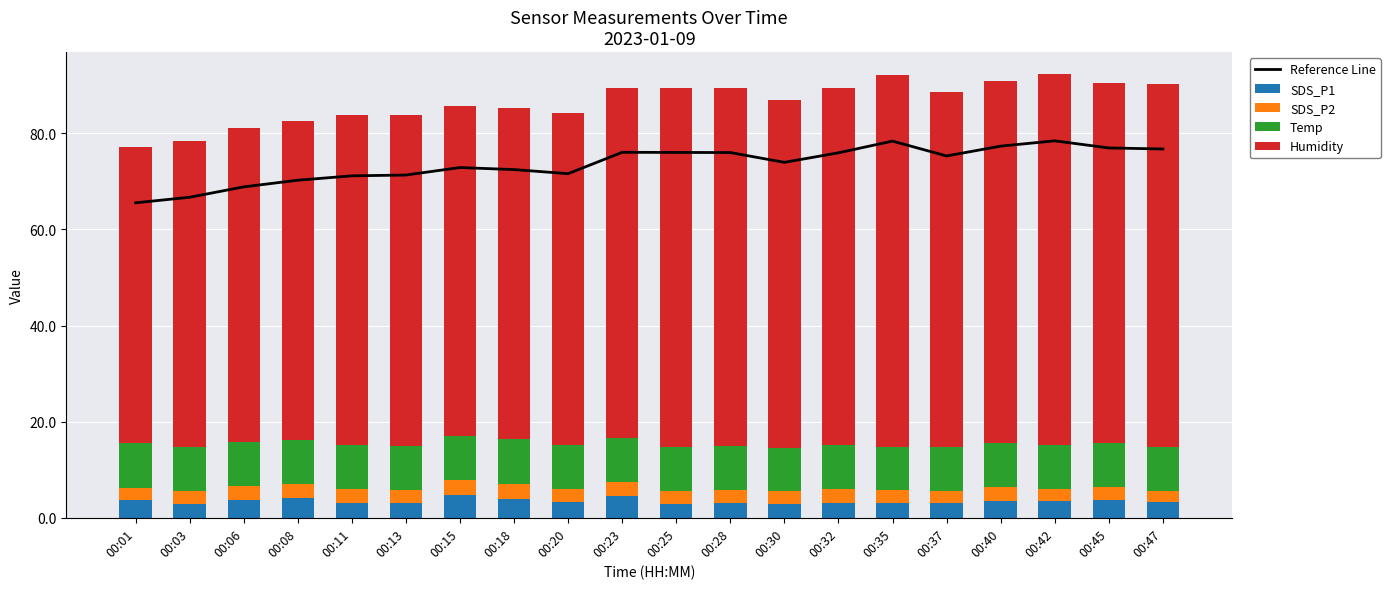

What is the sum of all SDS_P1 values?

69.1